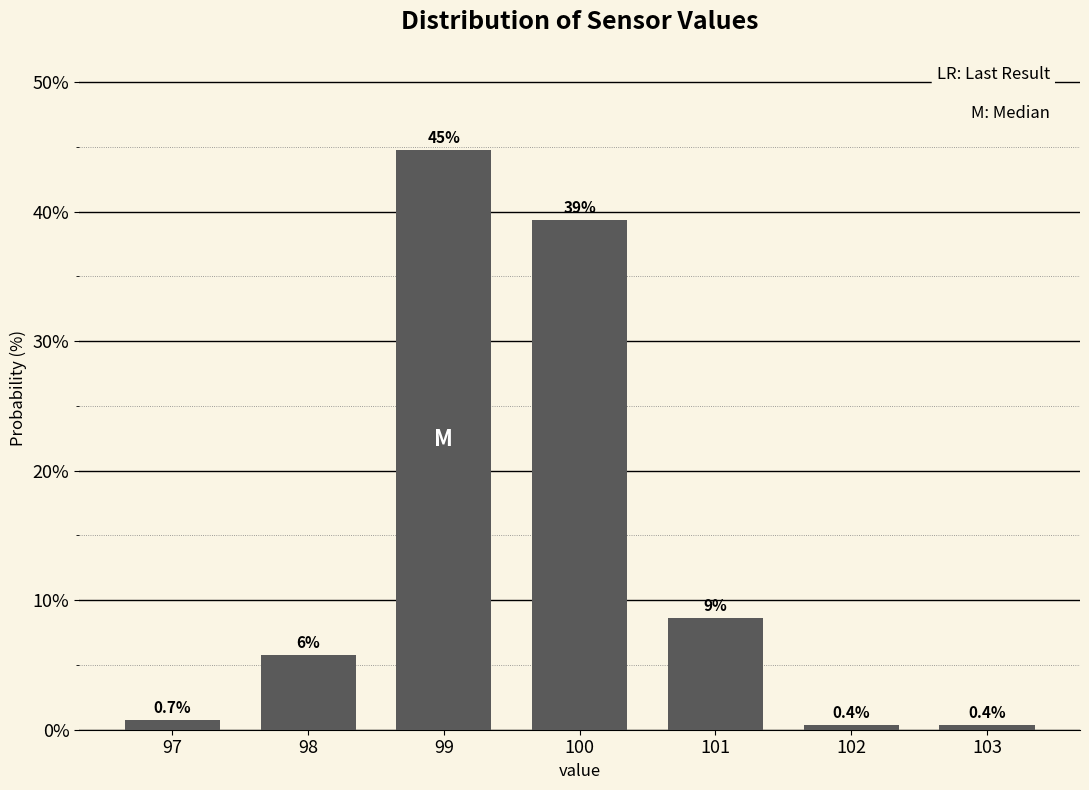

Are the bars horizontal?

No